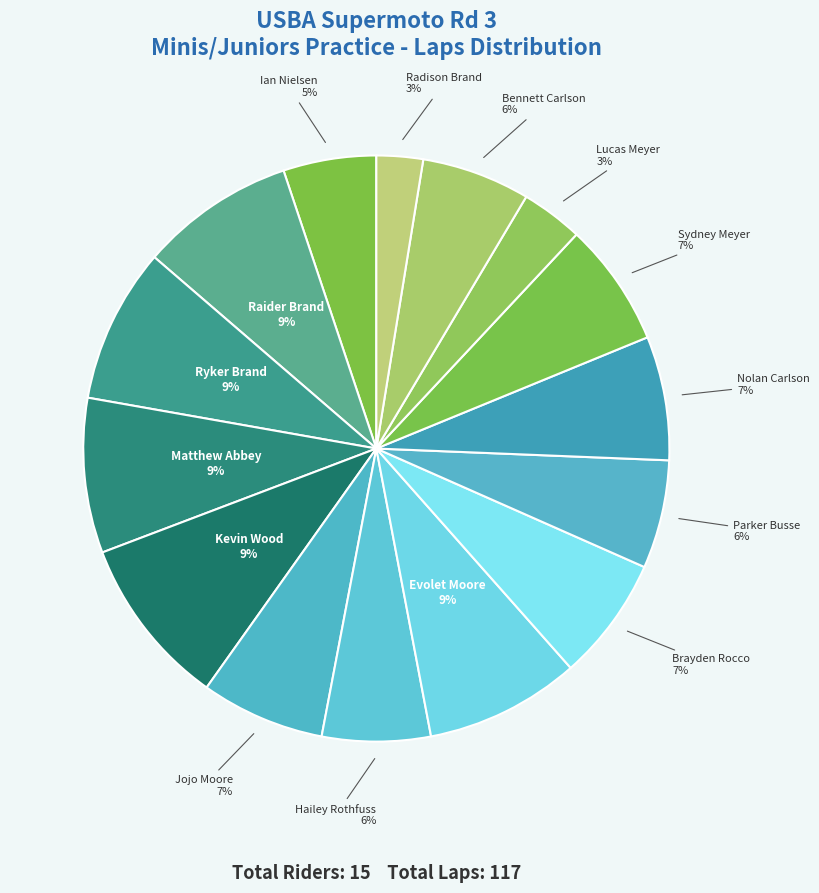

Do Kevin Wood and Matthew Abbey together represent more than half of the pie?

No